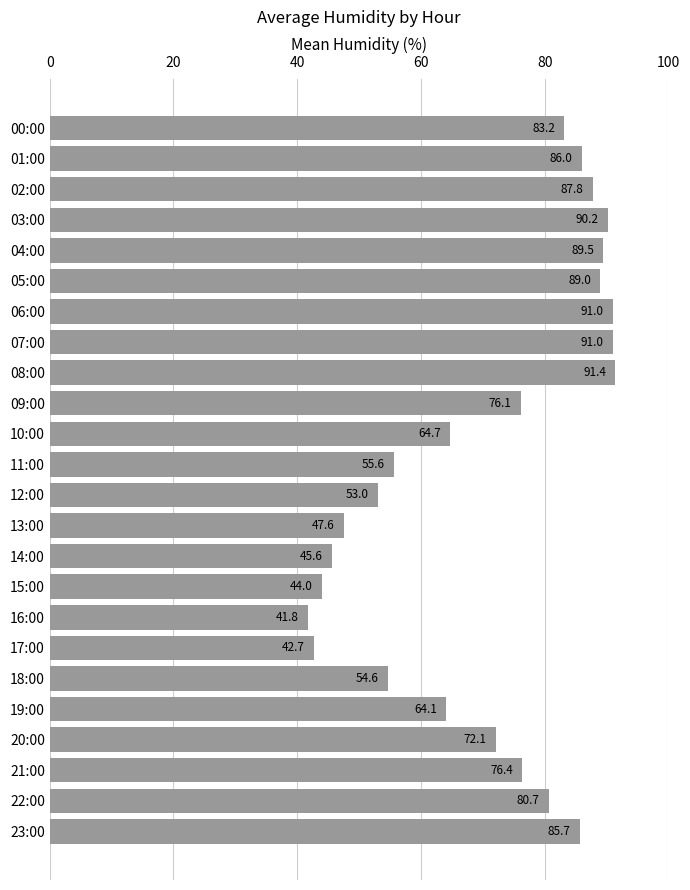

What is the minimum value shown in the chart?

41.8